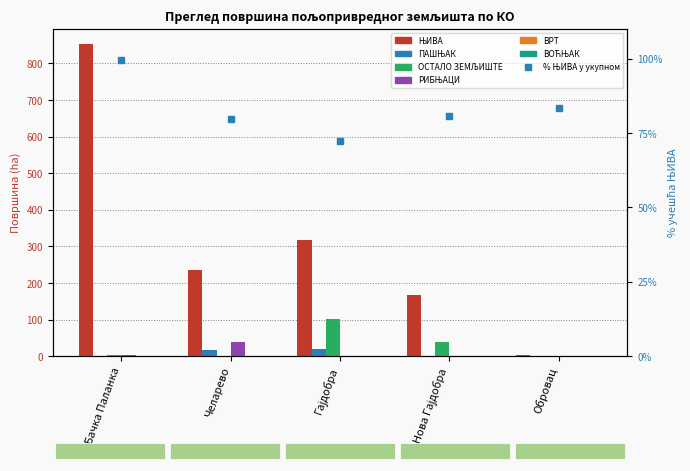

Reading right to left, what are all the values shown in this chart?

ЊИВА: 2.7	166.4	318.9	236.1	852.3
ПАШЊАК: 0.0	0.0	18.7	17.9	0.0
ОСТАЛО ЗЕМЉИШТЕ: 0.0	39.6	102.8	1.7	3.6
РИБЊАЦИ: 0.5	0.0	0.0	39.5	2.0
ВОЋЊАК: 0.0	0.0	0.0	1.0	0.0